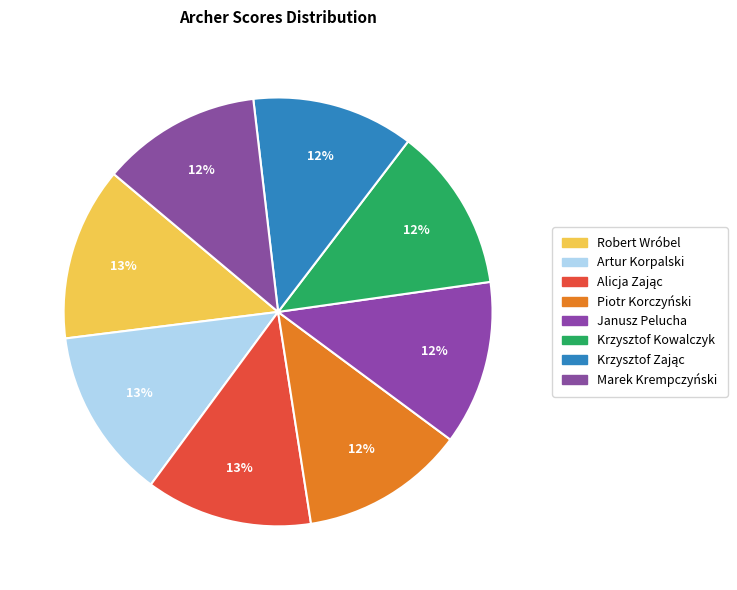

How many slices are in this pie chart?

8